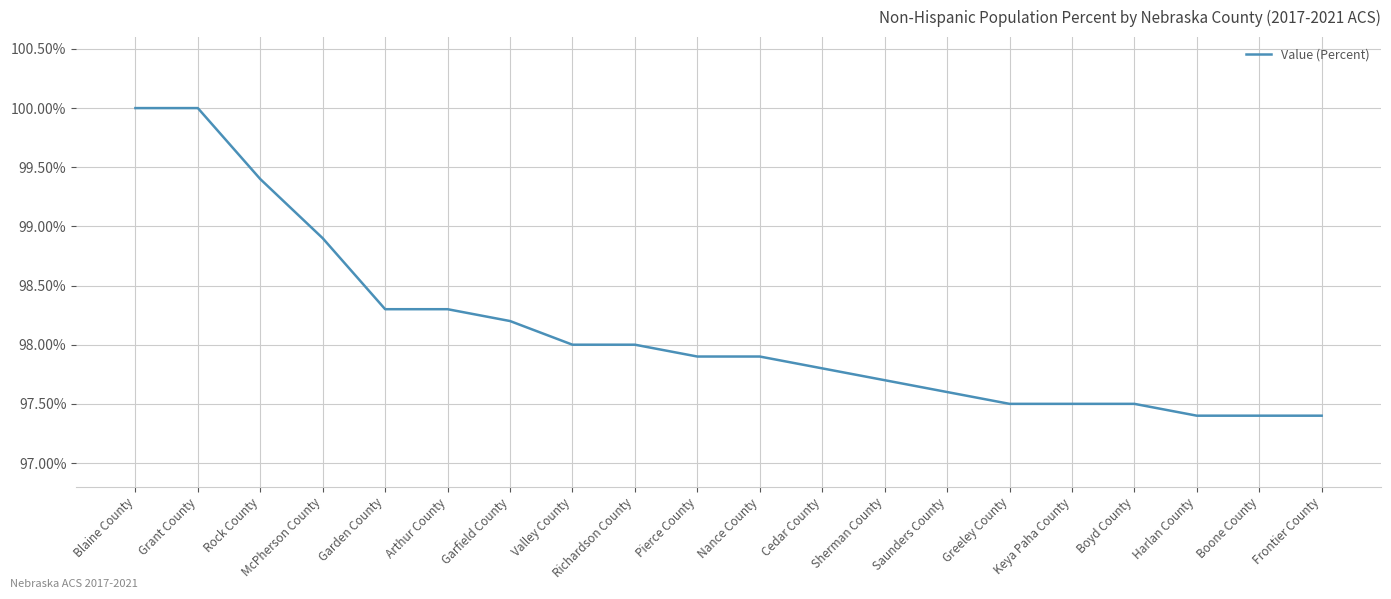

Reading left to right, list all the values displayed in this chart.

Blaine County=100.0	Grant County=100.0	Rock County=99.4	McPherson County=98.9	Garden County=98.3	Arthur County=98.3	Garfield County=98.2	Valley County=98.0	Richardson County=98.0	Pierce County=97.9	Nance County=97.9	Cedar County=97.8	Sherman County=97.7	Saunders County=97.6	Greeley County=97.5	Keya Paha County=97.5	Boyd County=97.5	Harlan County=97.4	Boone County=97.4	Frontier County=97.4